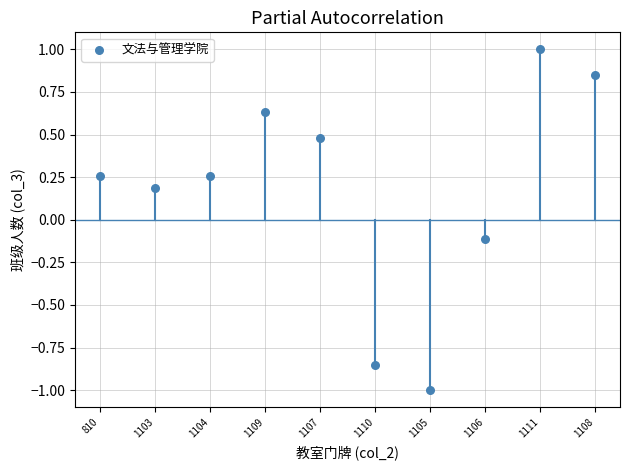

What is the range of Y values (max minus min)?

2.0